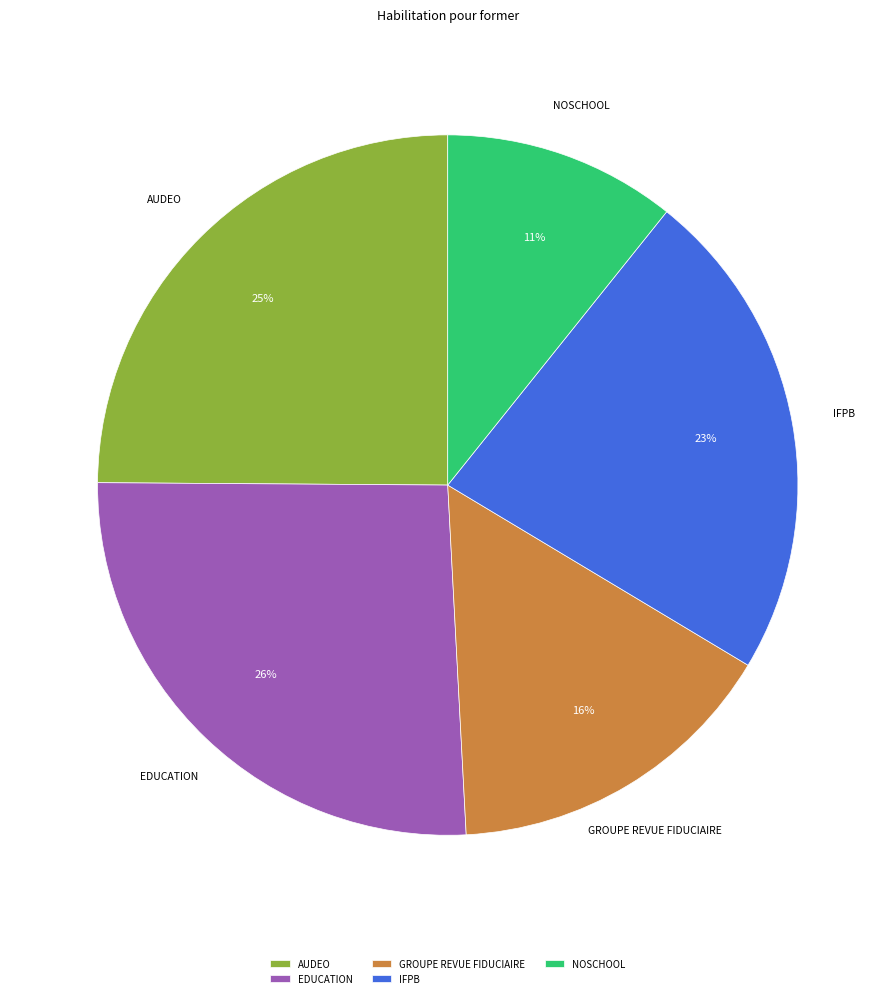

Is it true that NOSCHOOL is 16% of the pie?

False